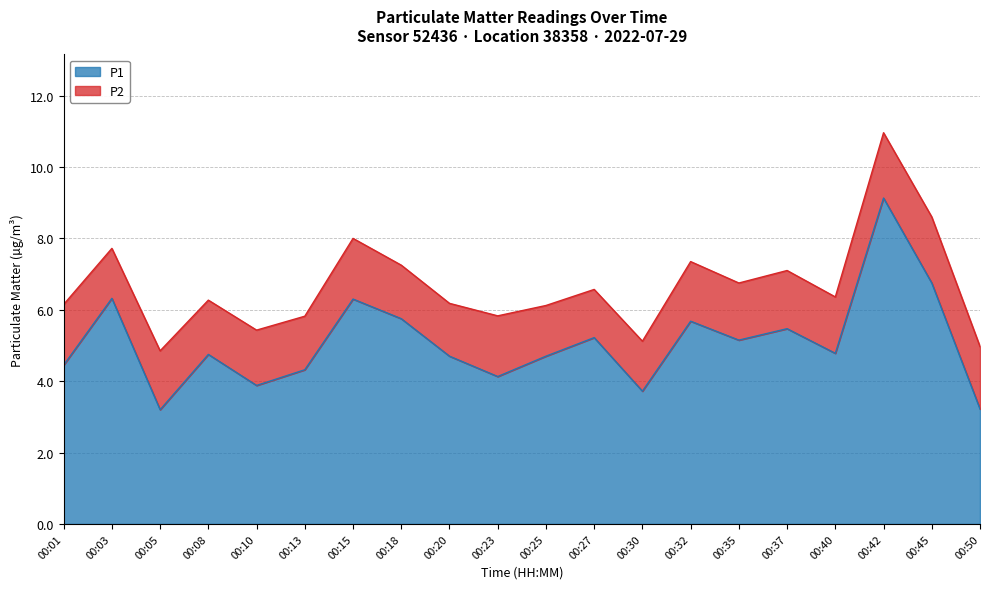

Reading right to left, extract all data points from this chart.

3.2	6.8	9.1	4.8	5.5	5.2	5.7	3.7	5.2	4.7	4.1	4.7	5.8	6.3	4.3	3.9	4.8	3.2	6.3	4.5